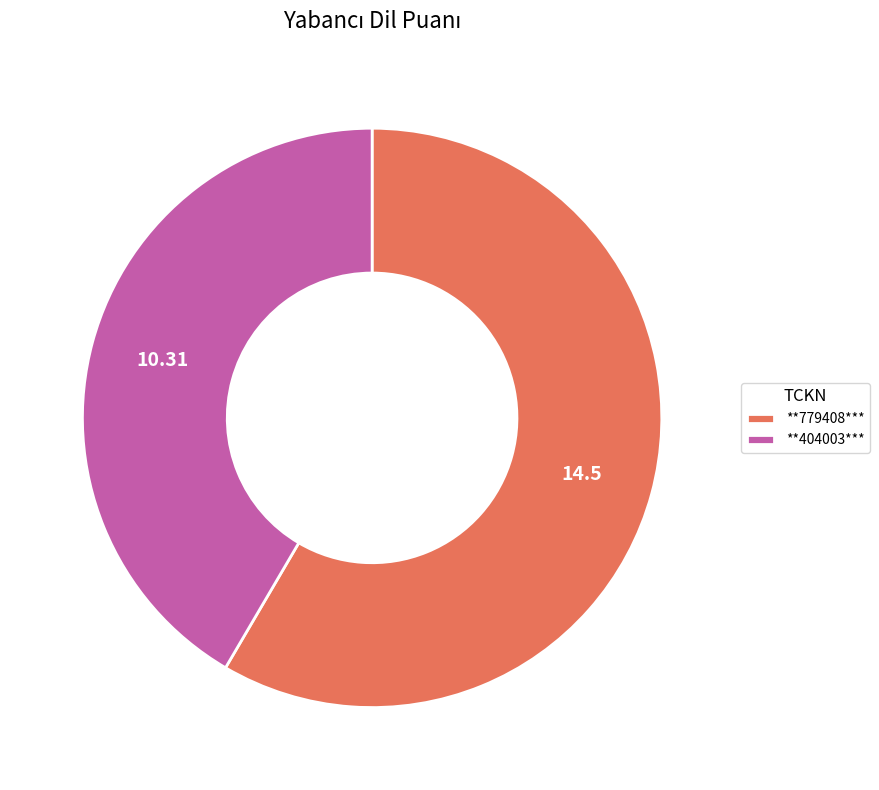

Is it true that **404003*** is 30% of the pie?

False